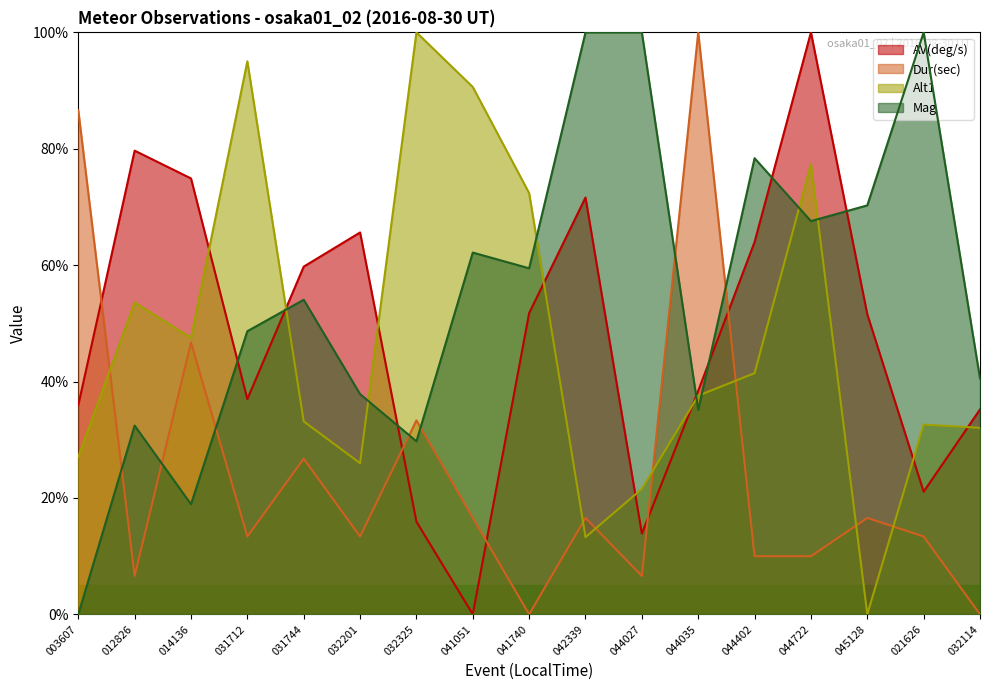

List the labels in order of Alt1 value, smallest first.

045128, 042339, 044027, 032201, 003607, 032114, 021626, 031744, 044035, 044402, 014136, 012826, 041740, 044722, 041051, 031712, 032325